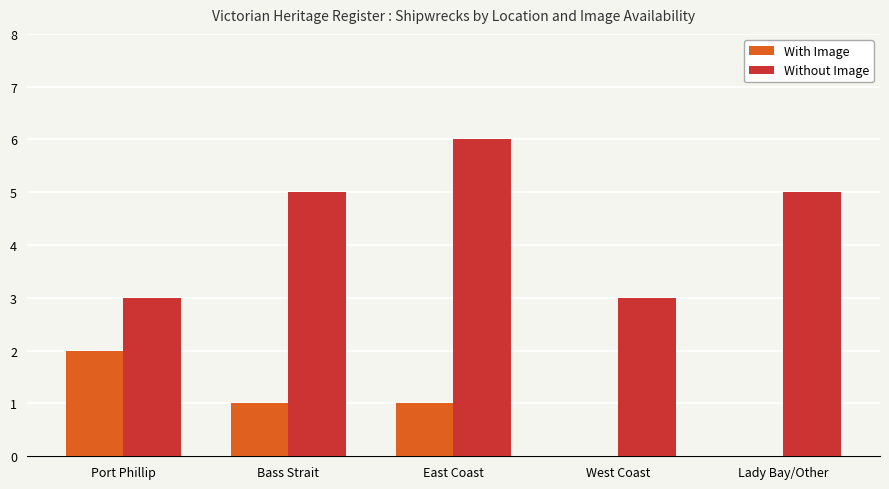

Between West Coast and Lady Bay/Other, which series saw the biggest shift?

Without Image